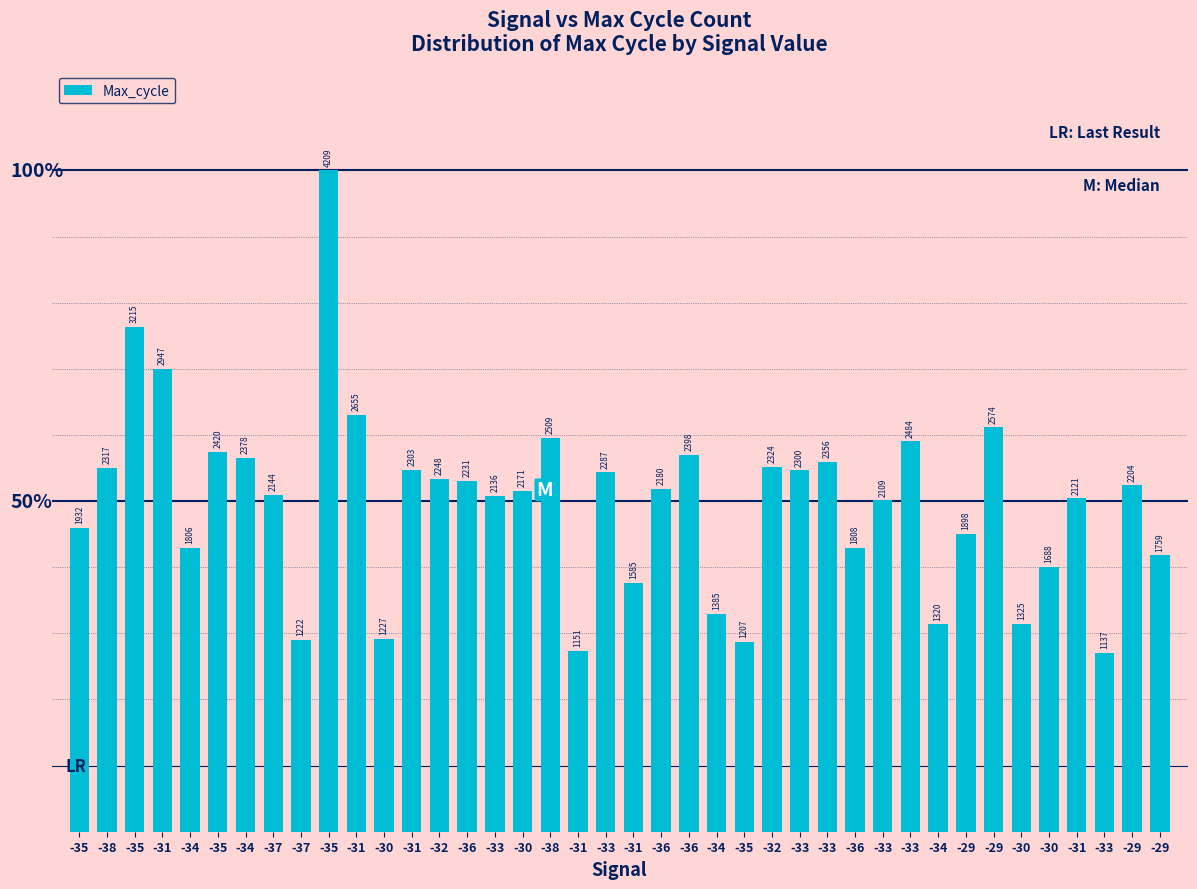

Are the bars horizontal?

No